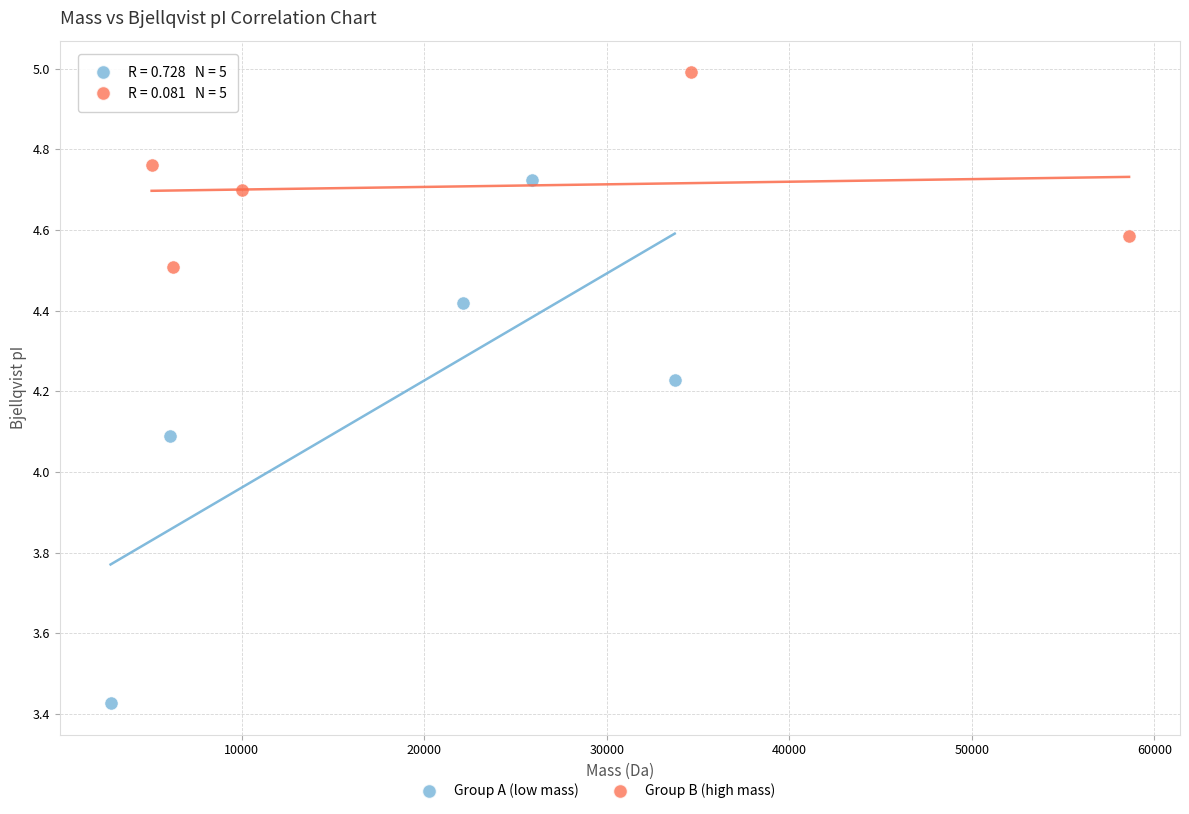

Which series has the widest spread of Y values?

Group A (low mass)